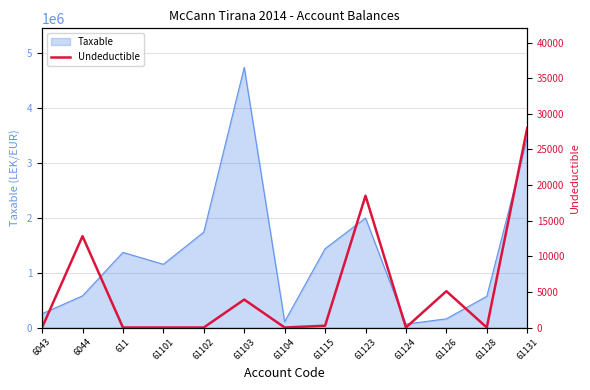

What is the label of the 6th point from the left?

61103